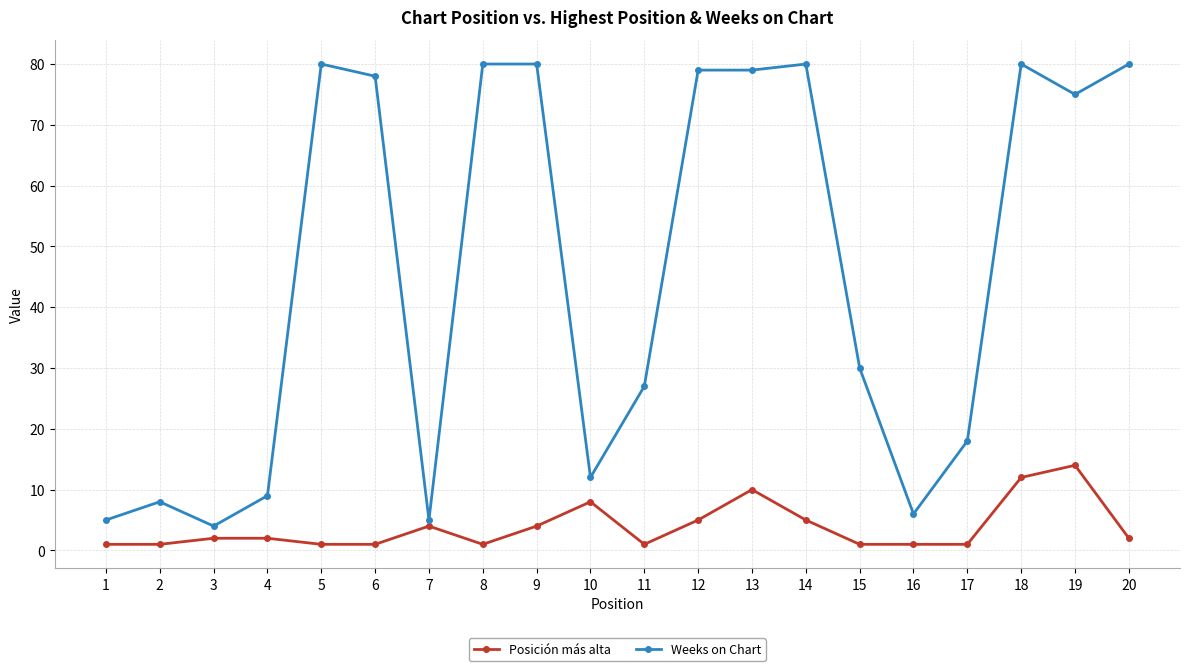

Count the number of data series in this chart.

2